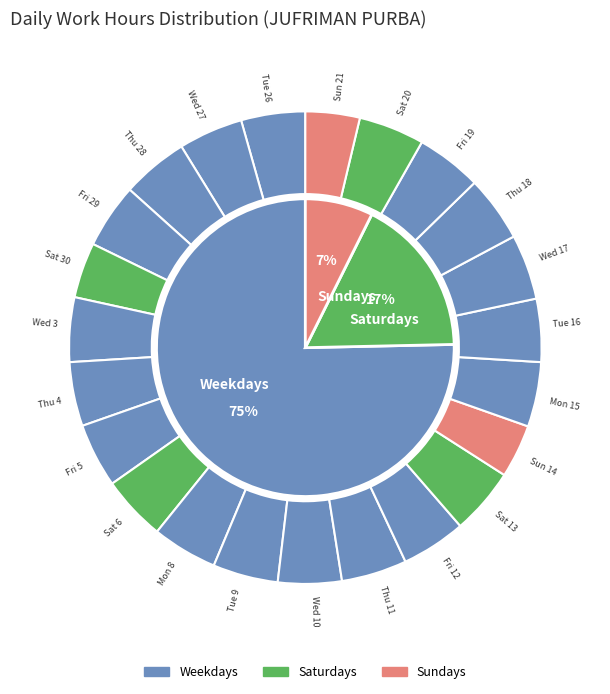

Is the sum of Sat 6 and Tue 16 greater than half?

No